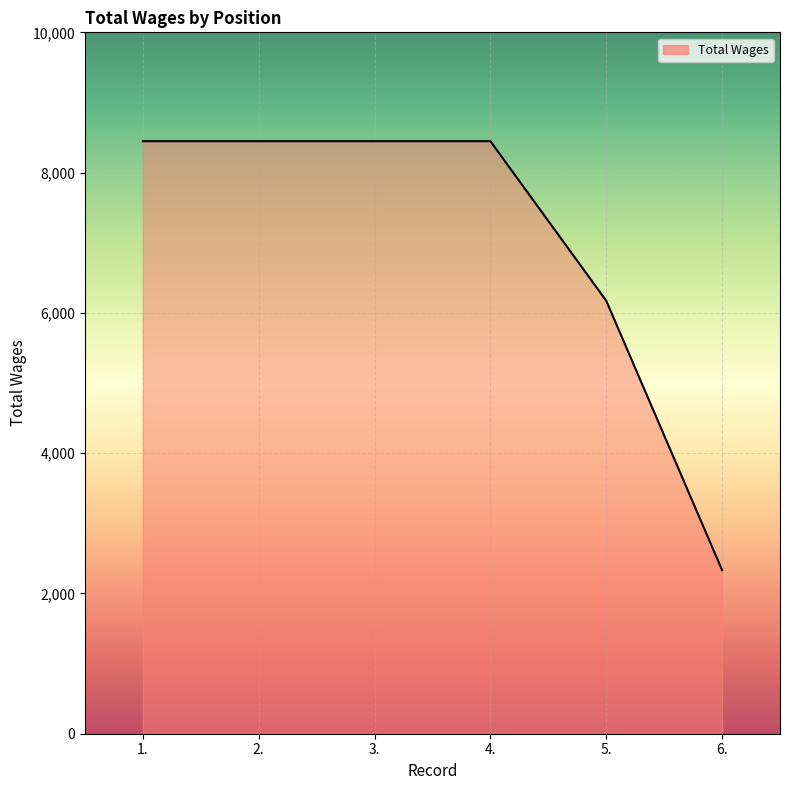

What is the change in value from 4. to 6.?

-6115